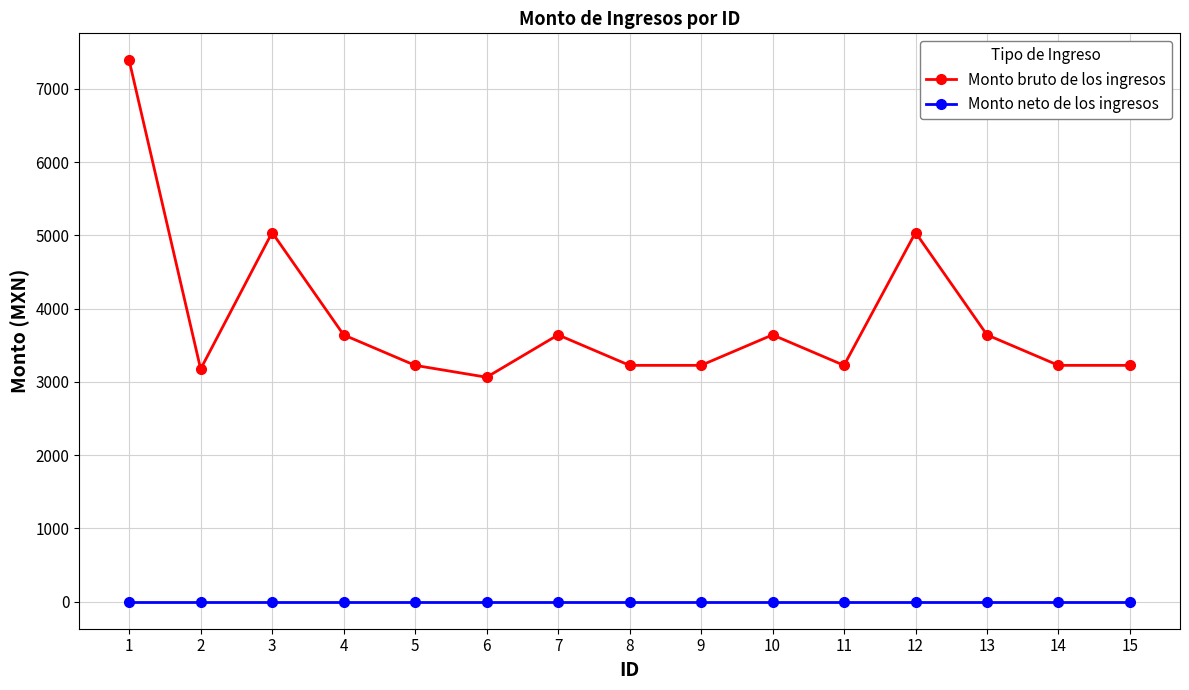

What is the difference between the maximum and minimum values in the Monto bruto de los ingresos series?

4324.0